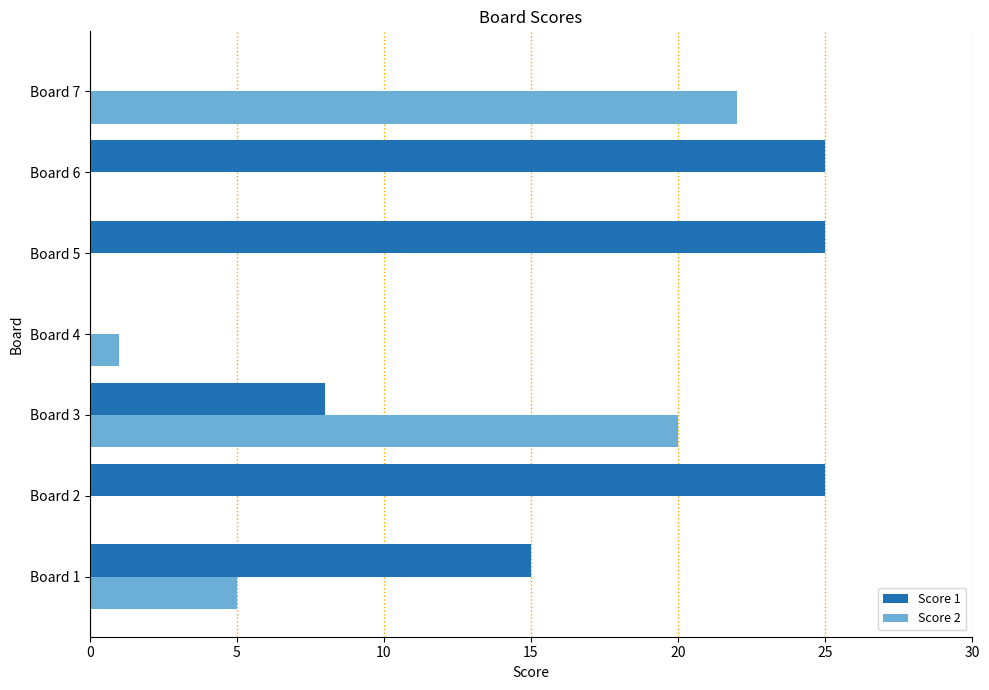

What is the total value across all series at Board 7?

22